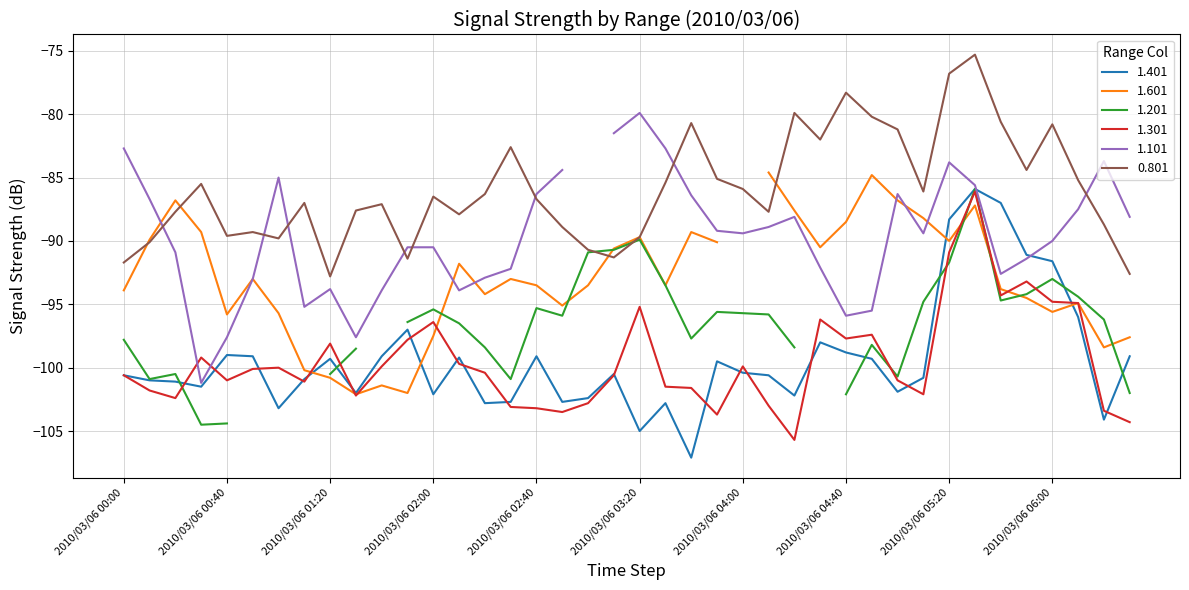

Which series has the largest total across all categories?

0.801